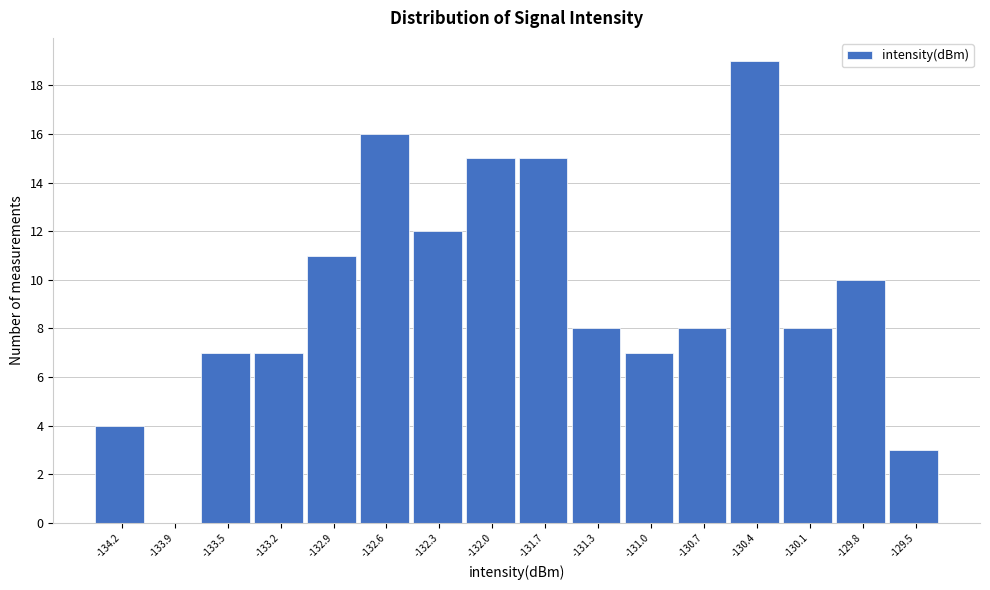

Reading left to right, what are all the values shown in this chart?

-134.2=4	-133.9=0	-133.5=7	-133.2=7	-132.9=11	-132.6=16	-132.3=12	-132.0=15	-131.7=15	-131.3=8	-131.0=7	-130.7=8	-130.4=19	-130.1=8	-129.8=10	-129.5=3